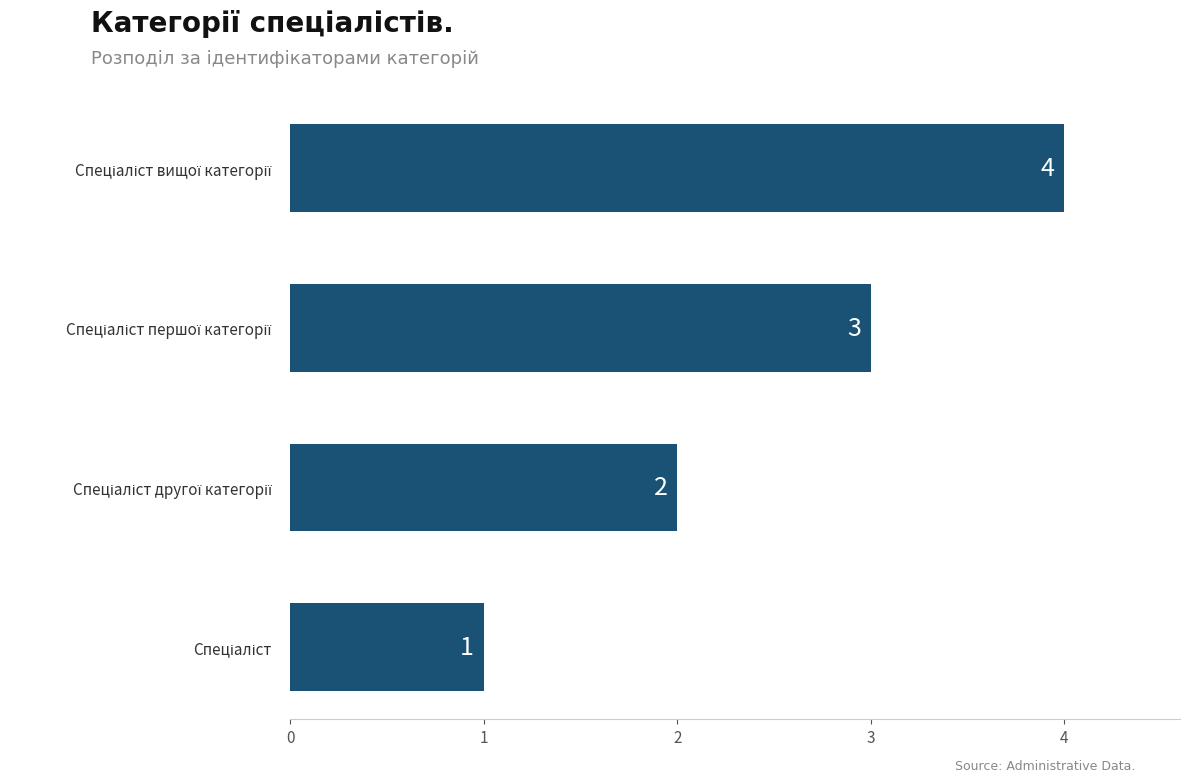

What is the difference between the maximum and minimum values?

3